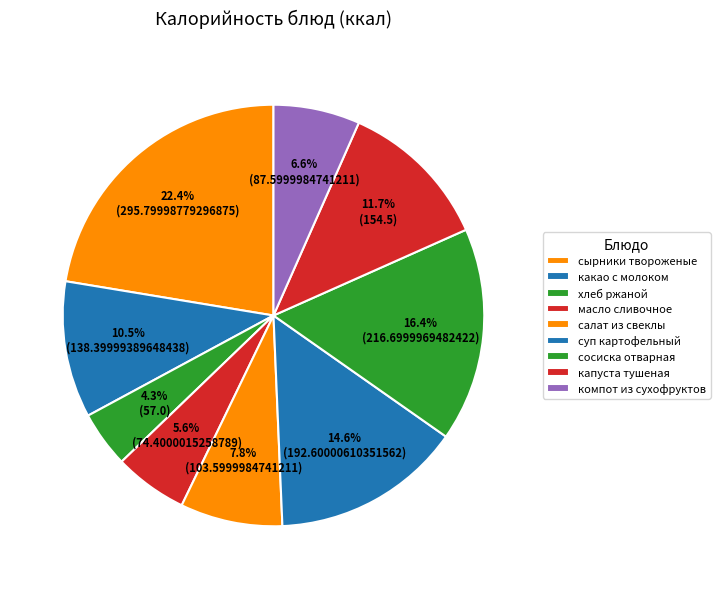

How many segments does this pie chart have?

9